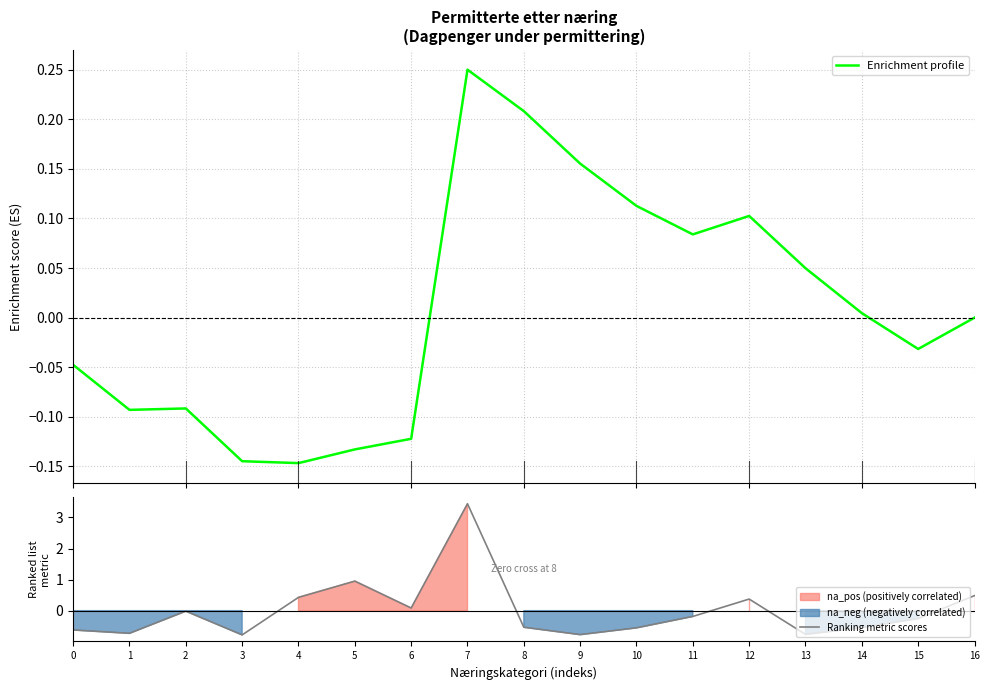

What are all the series names shown in the legend?

Enrichment profile, Ranking metric scores